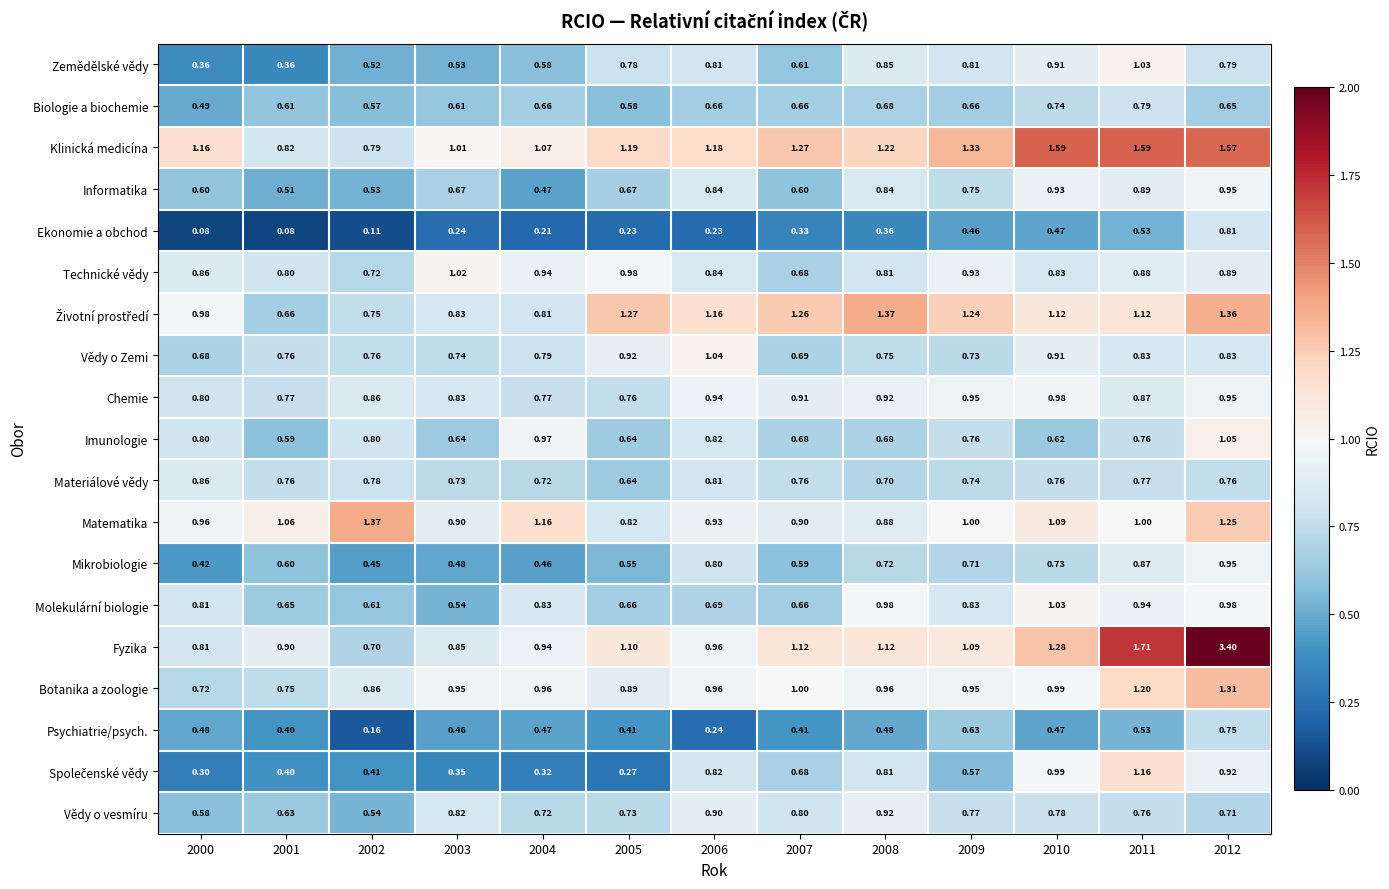

Which series has the largest range (max minus min)?

Fyzika